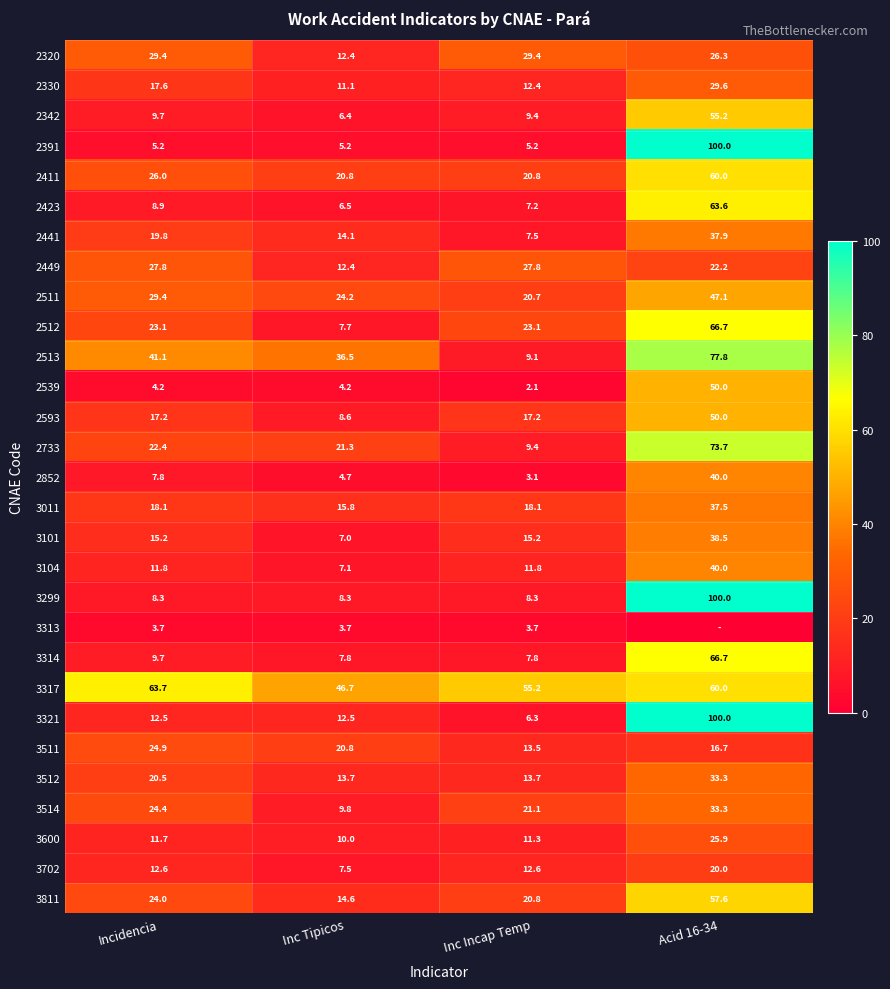

What is the lowest value of the 3811 series?

14.6